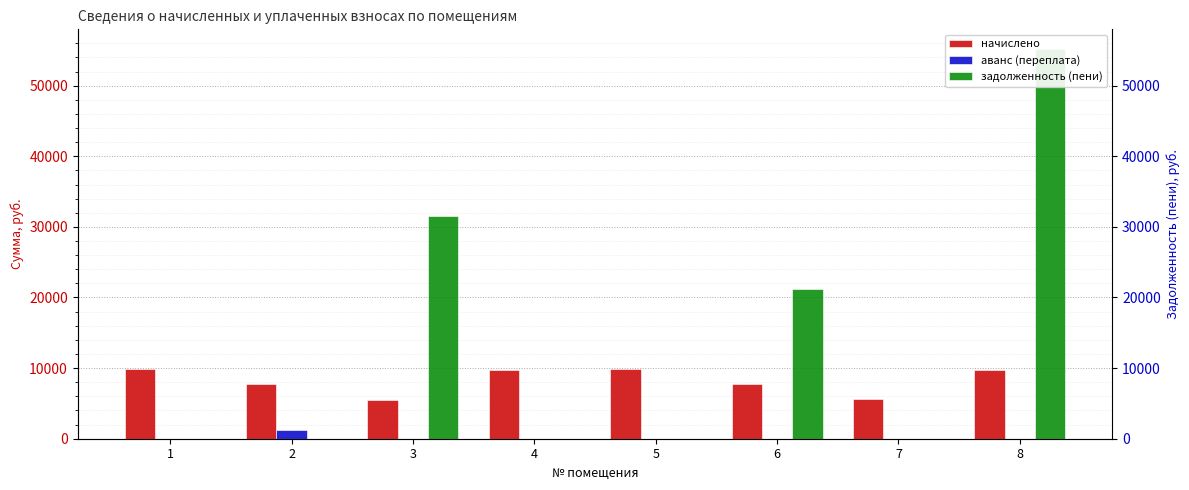

At which category is the sum across all series the highest?

8